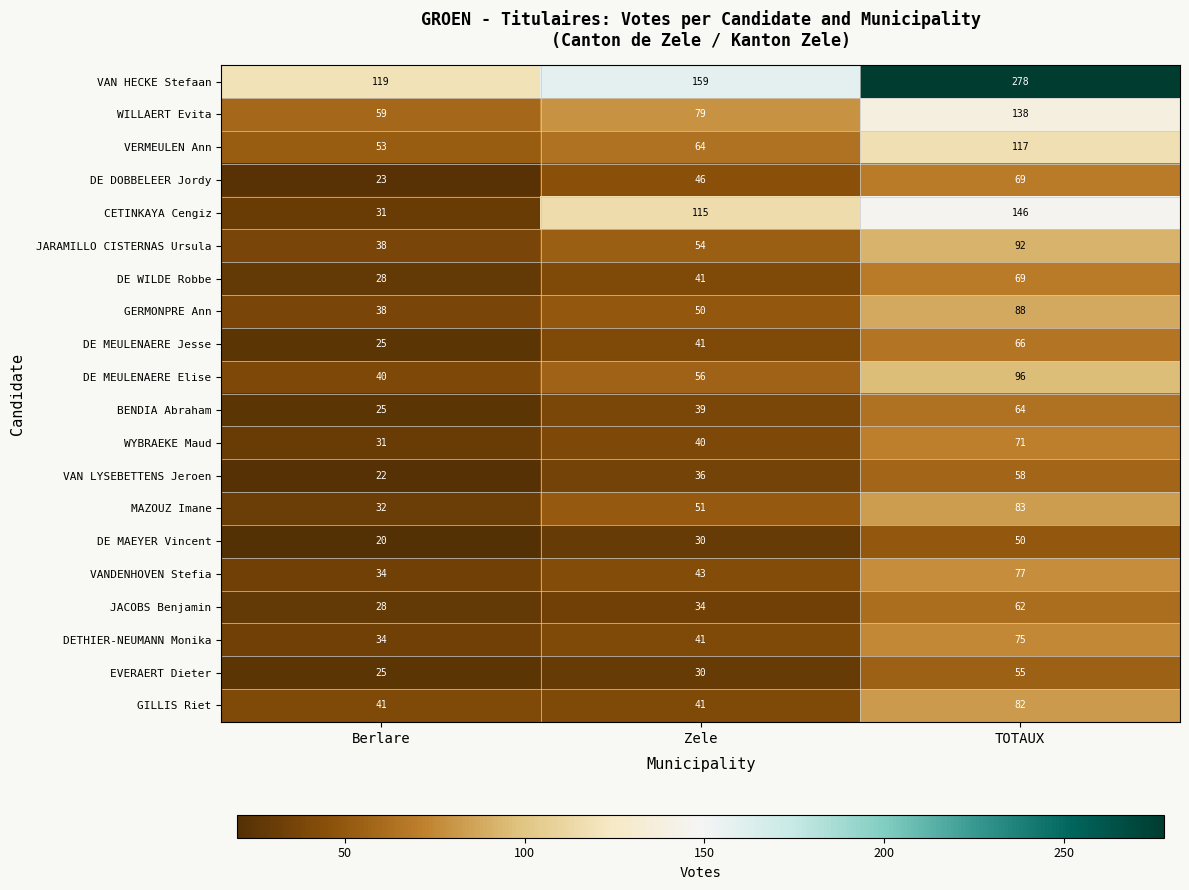

Between Zele and TOTAUX, which series saw the biggest shift?

VAN HECKE Stefaan